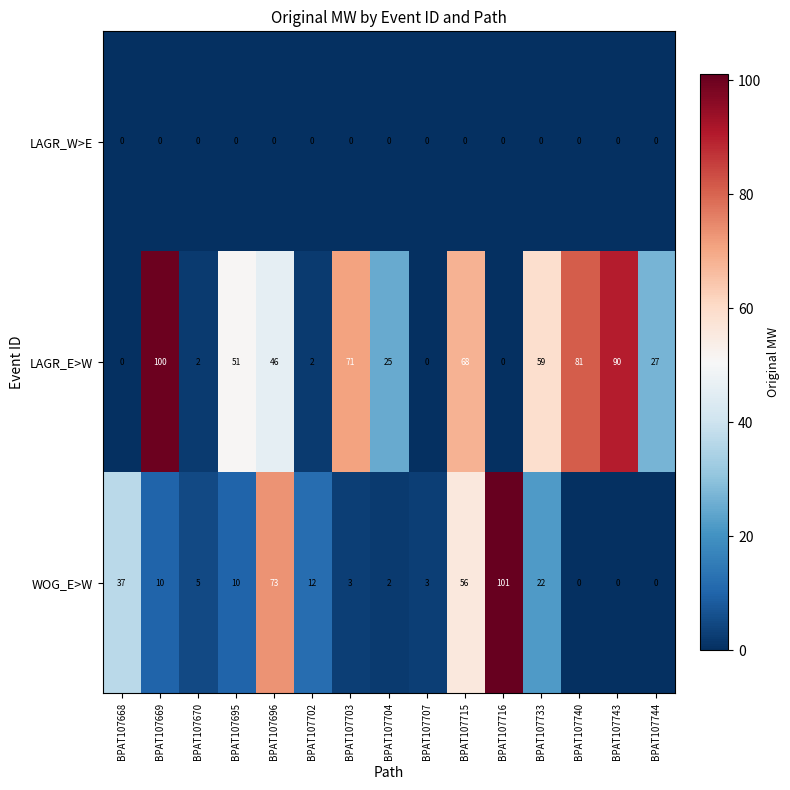

Rank the series at BPAT107695 from lowest to highest value.

LAGR_W>E, WOG_E>W, LAGR_E>W